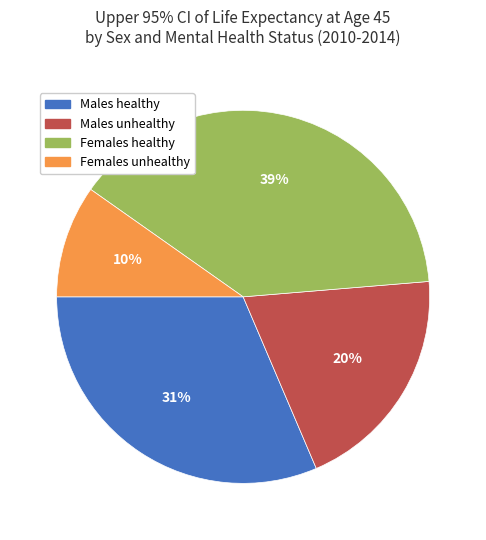

Rank the categories by value from highest to lowest.

Females healthy, Males healthy, Males unhealthy, Females unhealthy